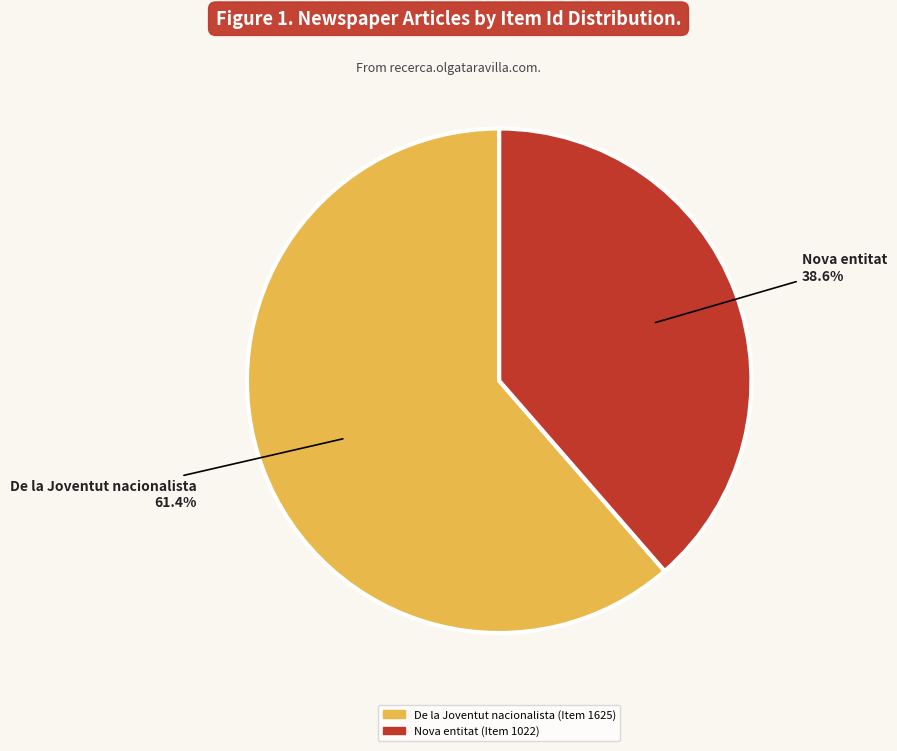

To the nearest percent, what is the average slice percentage?

50%